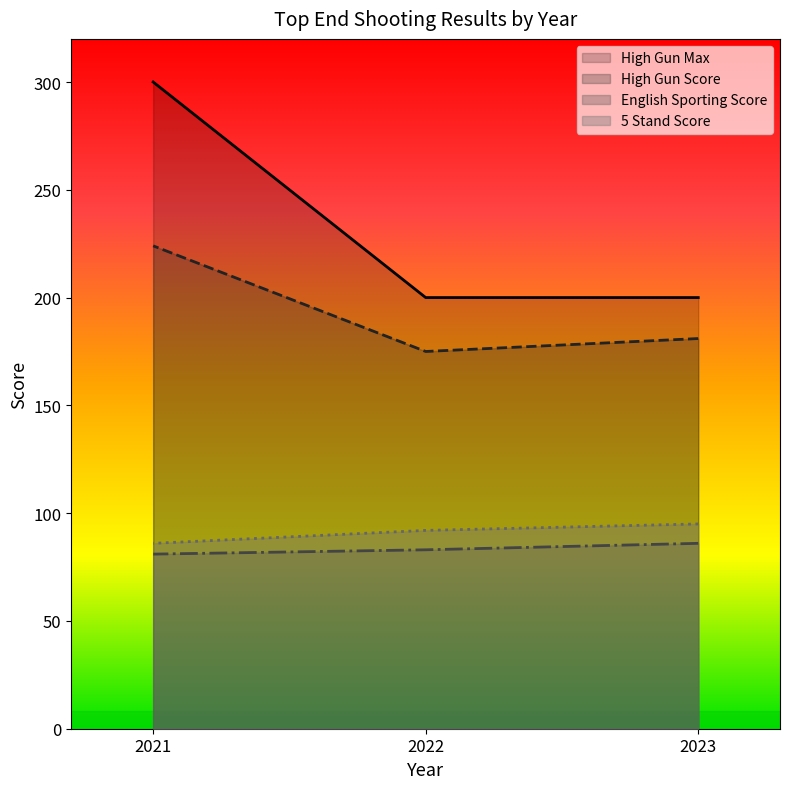

How many series are shown in this chart?

4